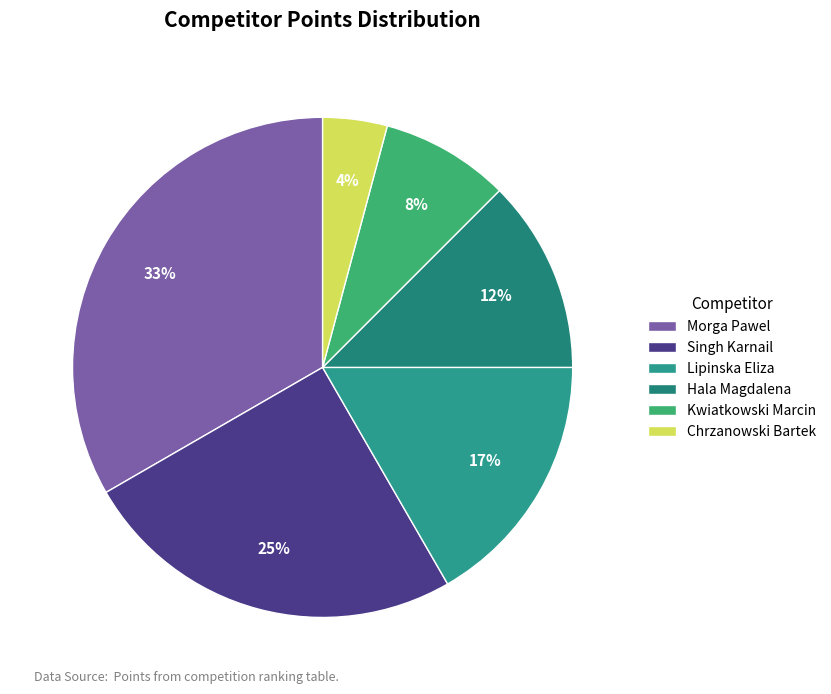

How many slices are in this pie chart?

6